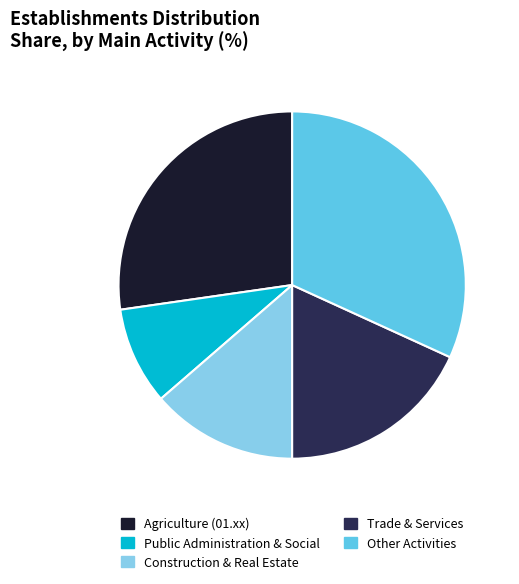

Is there any slice that represents more than half of the pie?

No